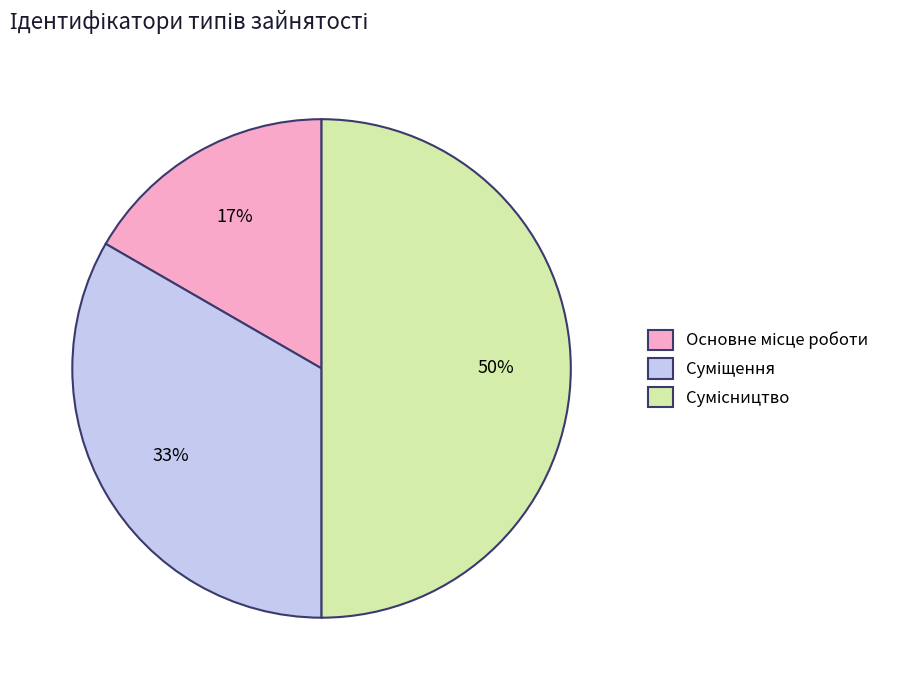

To the nearest percent, what is the average slice percentage?

33%